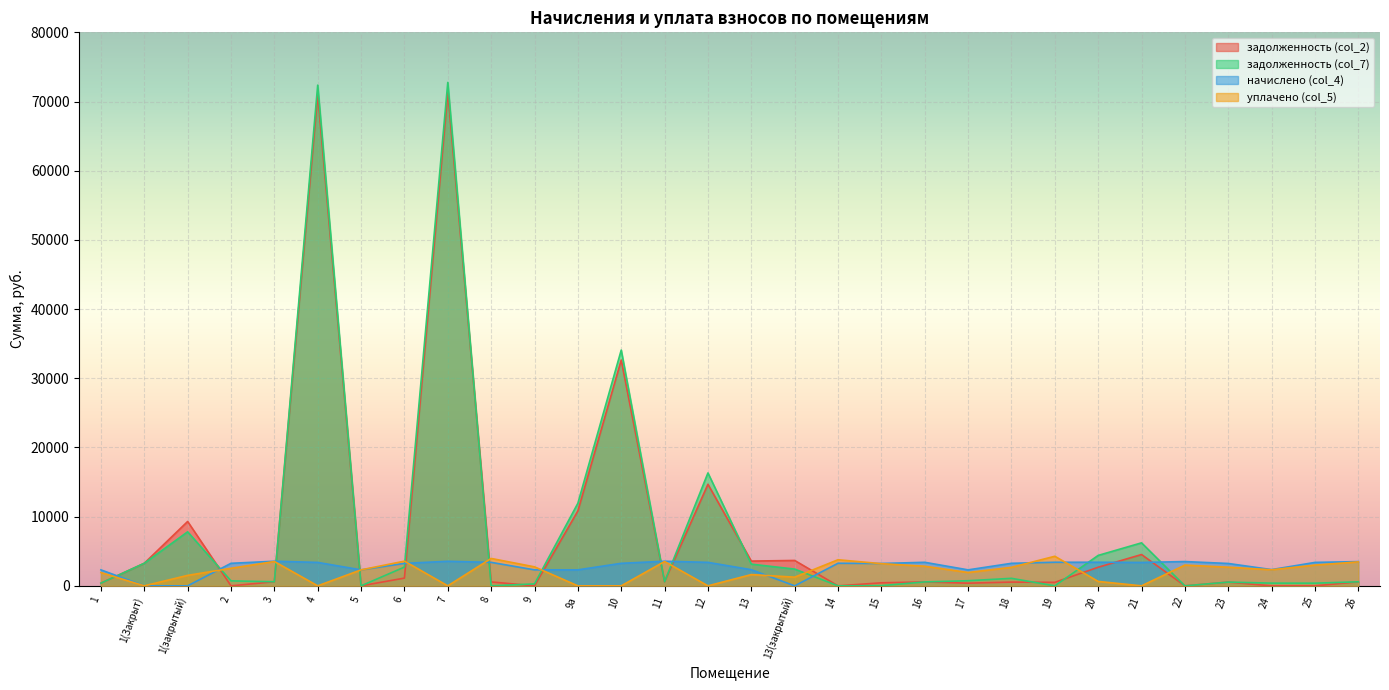

How many distinct data groups are displayed?

4